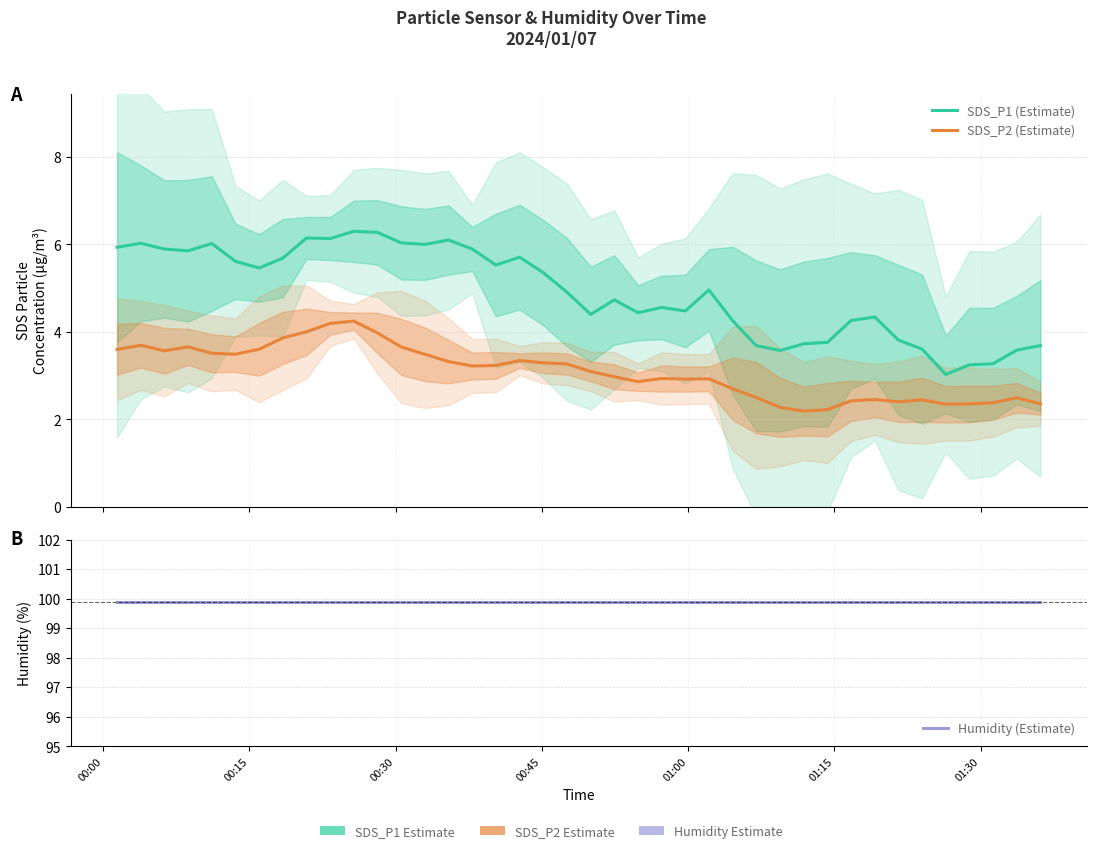

Is the value of SDS_P1 (Estimate) at 14 greater than the value of SDS_P2 (Estimate) at 00:45?

Yes